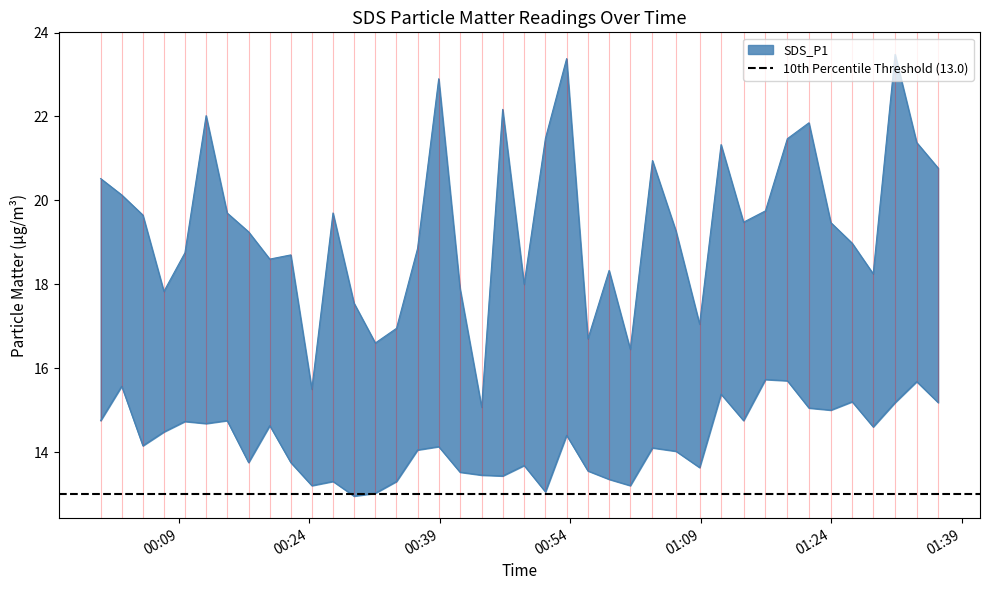

Which label corresponds to the smallest value in the chart?

2023/05/13 00:29:10